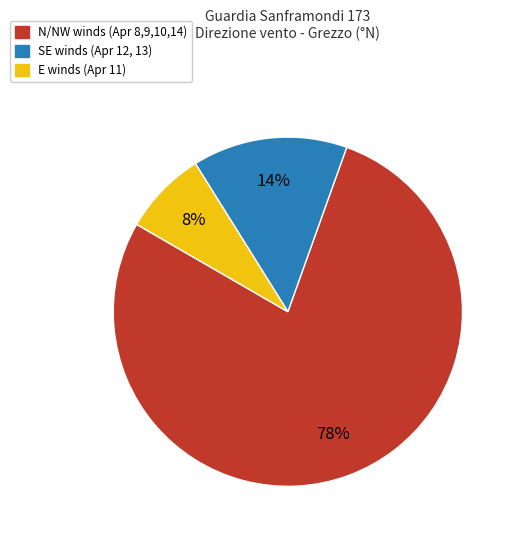

Does any single category account for the majority?

Yes